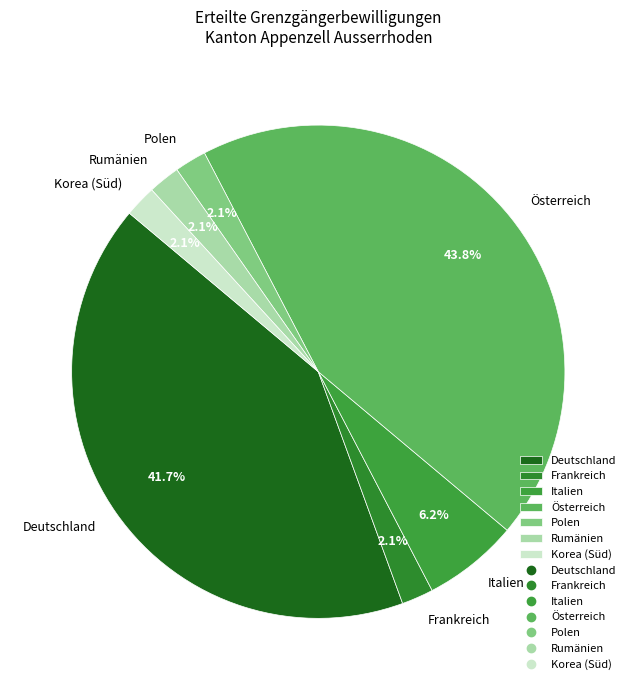

To the nearest percent, what is the average slice percentage?

14%